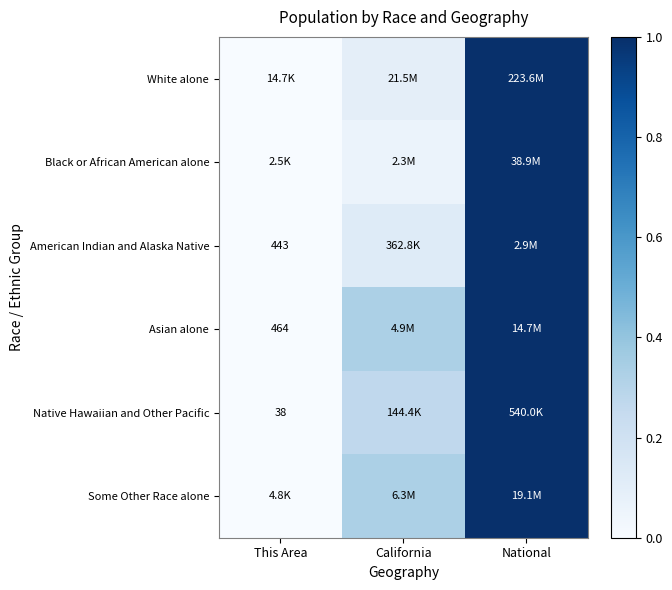

The American Indian and Alaska Native series shows 0.0 at This Area. True or false?

False